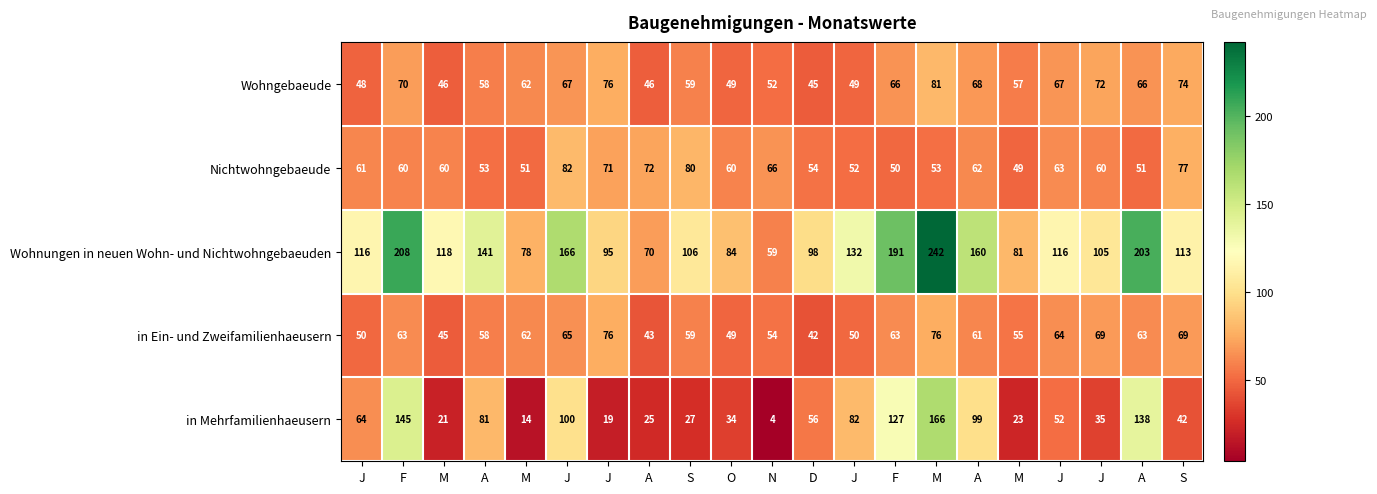

How many data points in in Mehrfamilienhaeusern are less than 52?

10